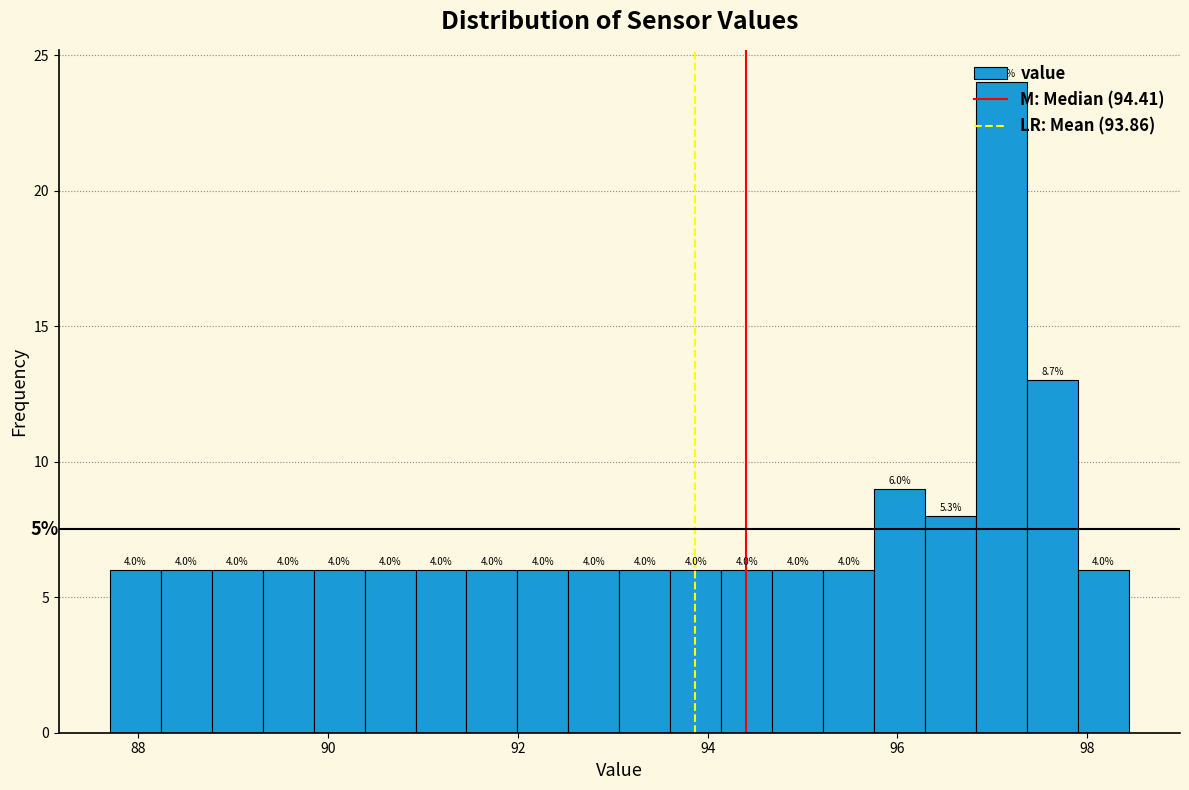

Read against the x-axis, roughly where is the centre of the tallest bar?

97.0